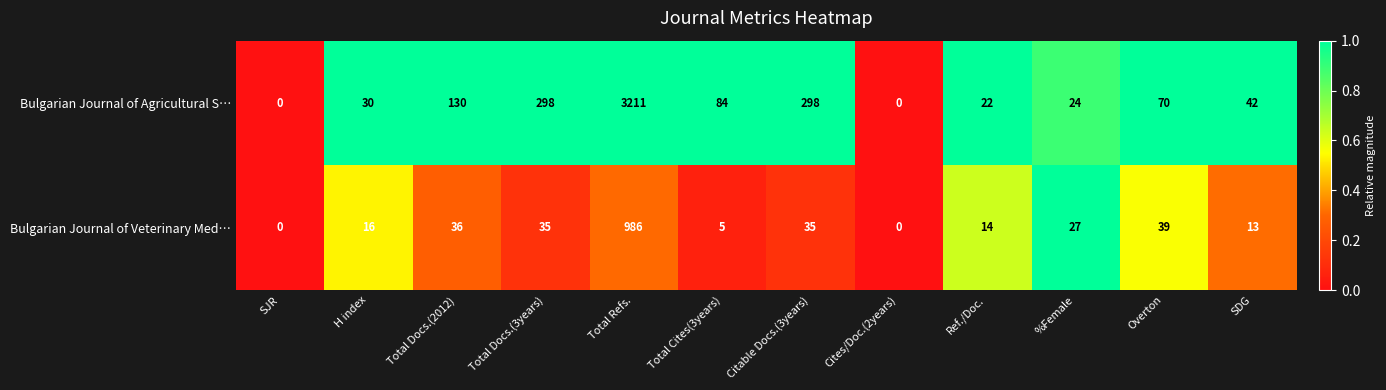

True or false: Bulgarian Journal of Agricultural S… has a value of 57 at Total Docs.(2012).

False